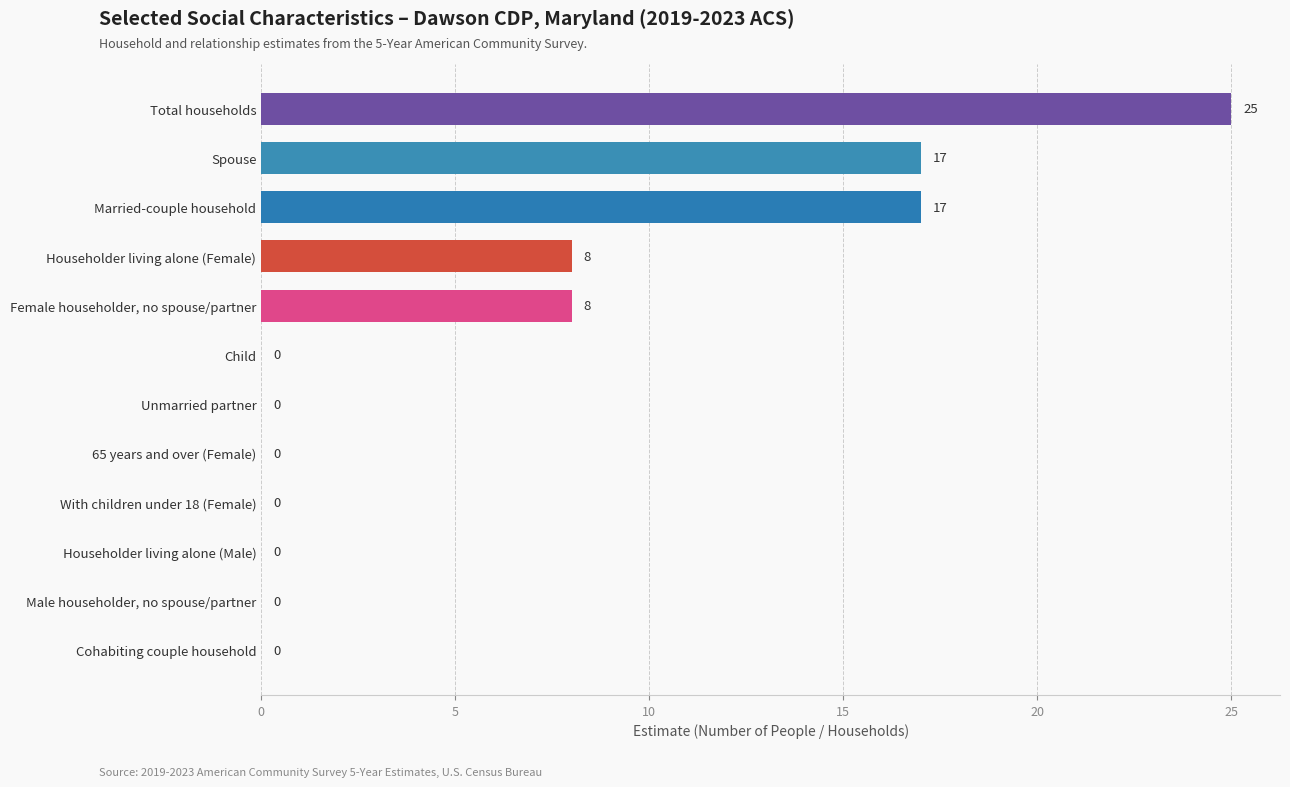

Reading bottom to top, transcribe all the data shown in this chart.

Cohabiting couple household=0	Male householder, no spouse/partner=0	Householder living alone (Male)=0	With children under 18 (Female)=0	65 years and over (Female)=0	Unmarried partner=0	Child=0	Female householder, no spouse/partner=8	Householder living alone (Female)=8	Married-couple household=17	Spouse=17	Total households=25